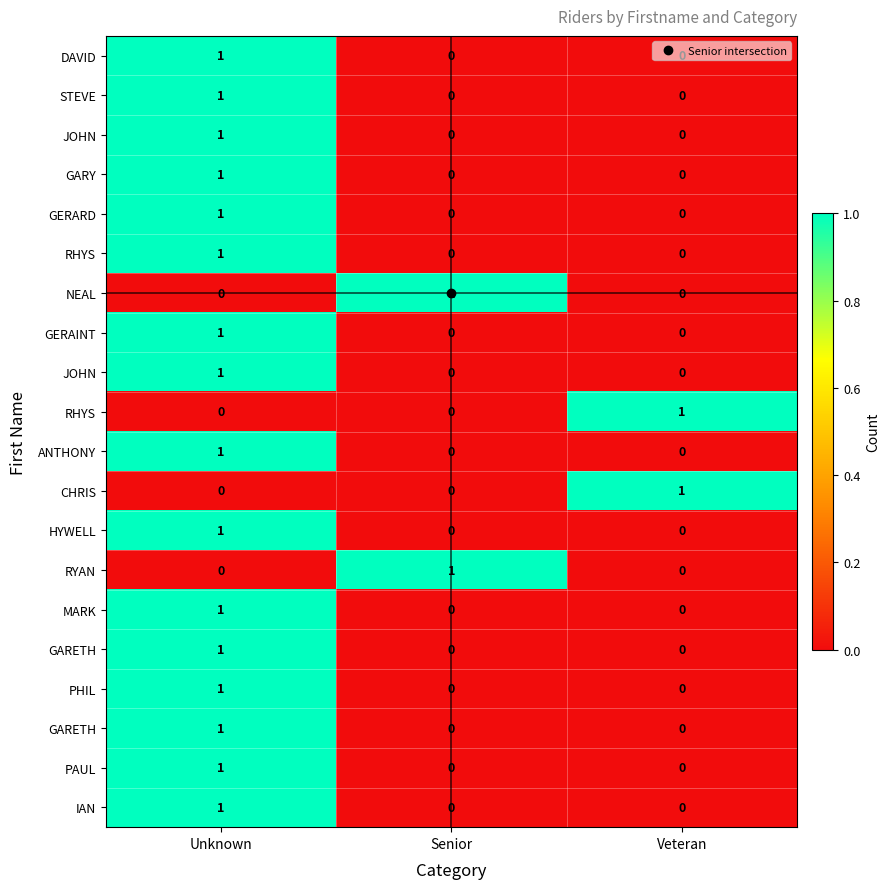

What is the greatest value displayed?

1